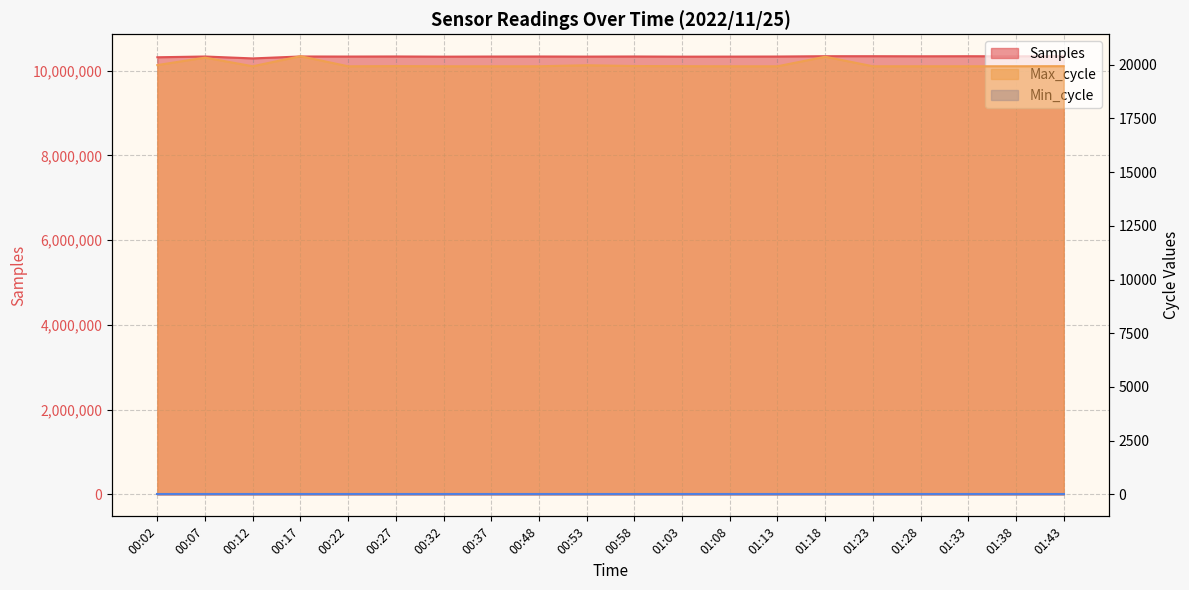

Between 00:53 and 01:33, which series saw the biggest shift?

Samples